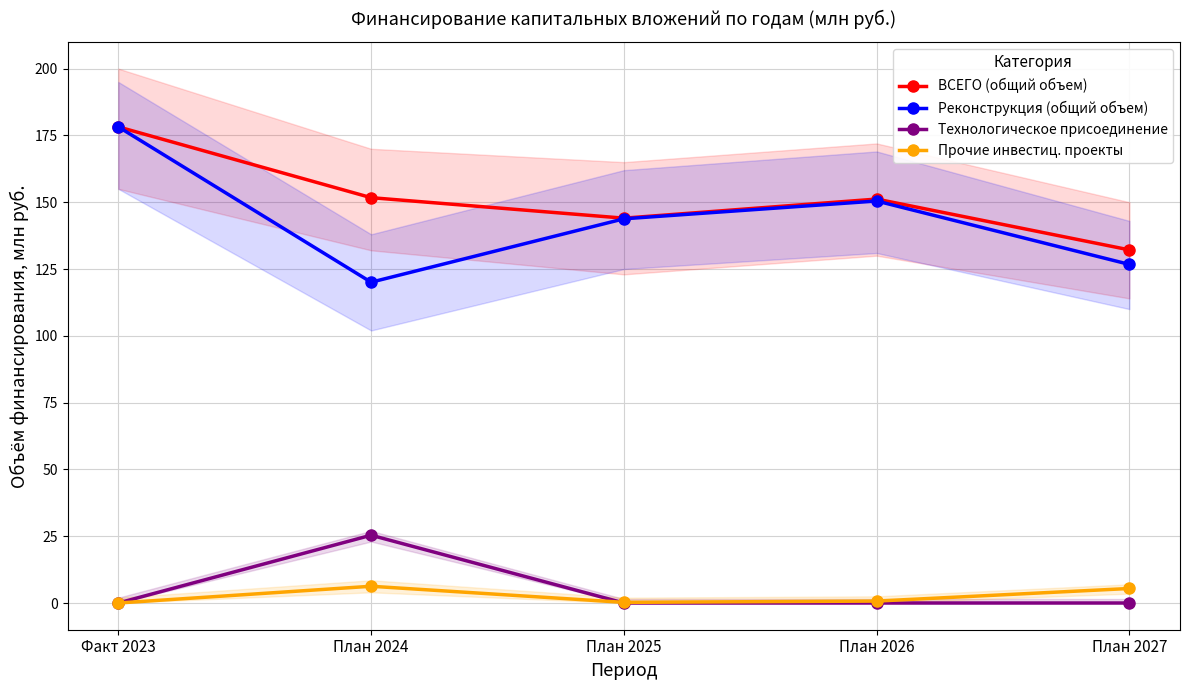

Reading left to right, transcribe all the data shown in this chart.

ВСЕГО (общий объем): 178.2	151.7	144.0	151.2	132.1
Реконструкция (общий объем): 178.2	120.1	143.8	150.5	126.7
Технологическое присоединение: 0.0	25.4	0.0	0.0	0.0
Прочие инвестиц. проекты: 0.0	6.3	0.2	0.7	5.4